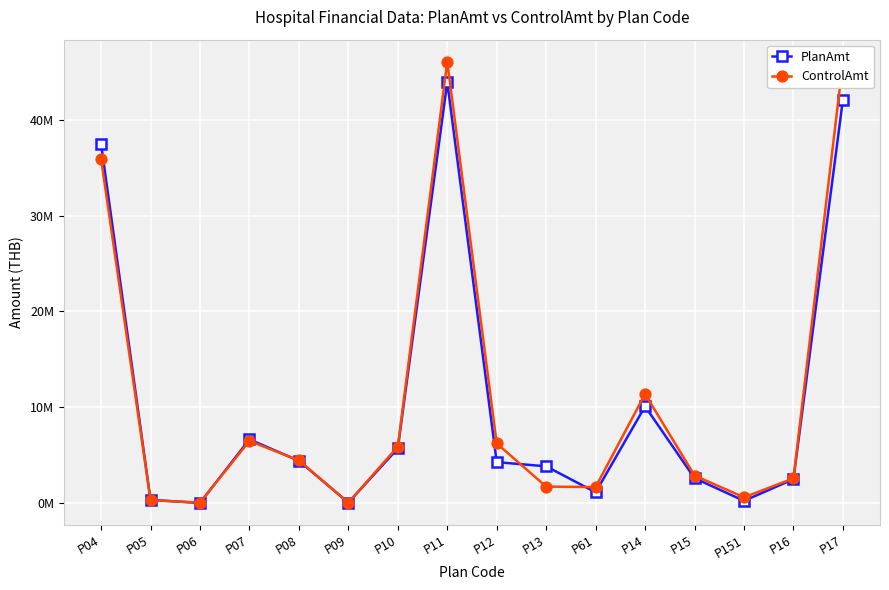

How many lines are shown in the chart?

2